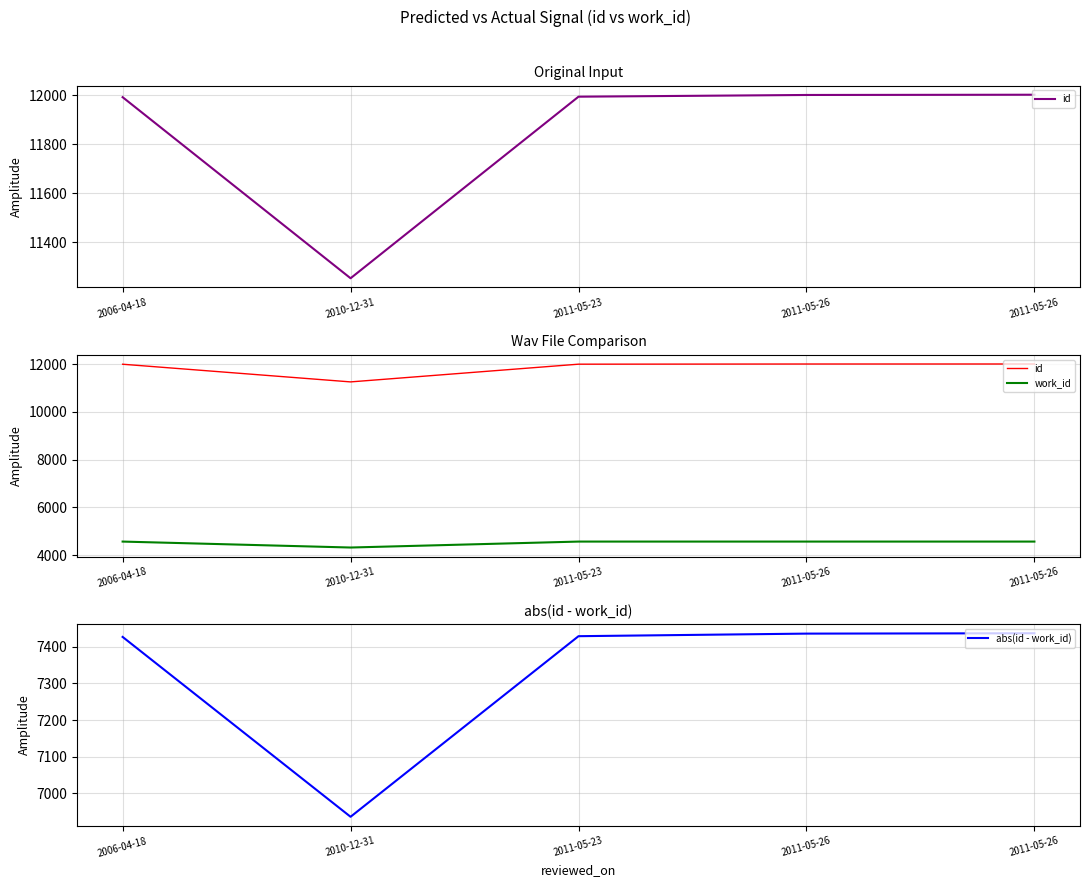

Which series changed the most between 2010-12-31 and 2011-05-26?

id